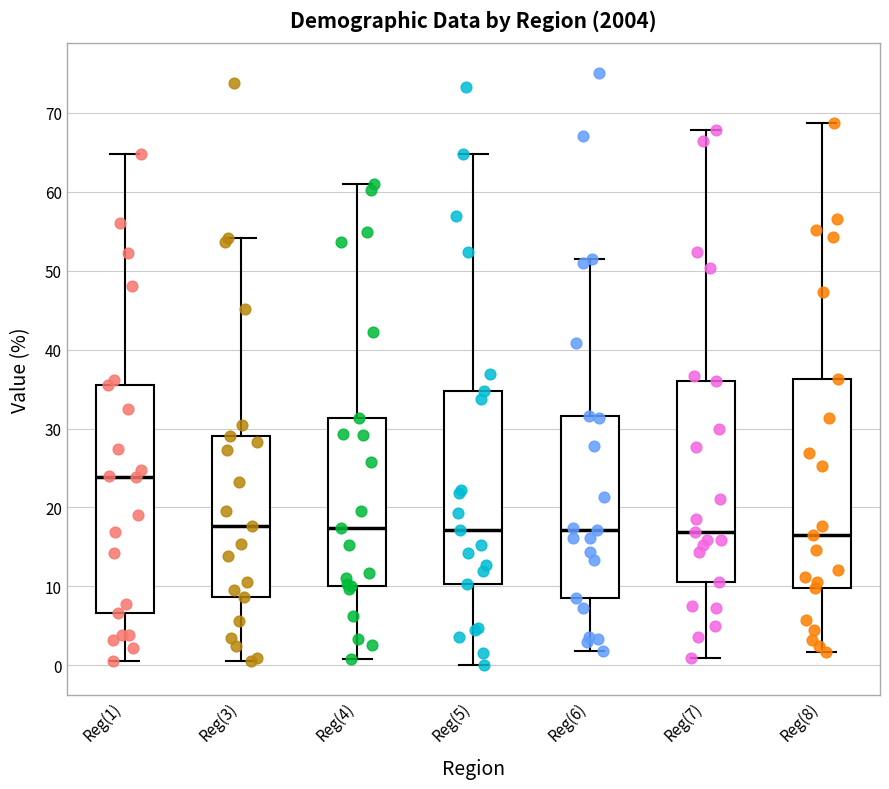

Reading left to right, transcribe this box plot: for each box, give where its median line is, the range the box spans, and where its two whiskers end, as read against the y-axis. The values are not printed on the chart, so give them approximately, as read against the axis.

Reg(1): median 24, box 7 to 36, whiskers 1 to 65
Reg(3): median 18, box 9 to 29, whiskers 1 to 54
Reg(4): median 17, box 10 to 31, whiskers 1 to 61
Reg(5): median 17, box 10 to 35, whiskers 0 to 65
Reg(6): median 17, box 9 to 32, whiskers 2 to 52
Reg(7): median 17, box 11 to 36, whiskers 1 to 68
Reg(8): median 17, box 10 to 36, whiskers 2 to 69